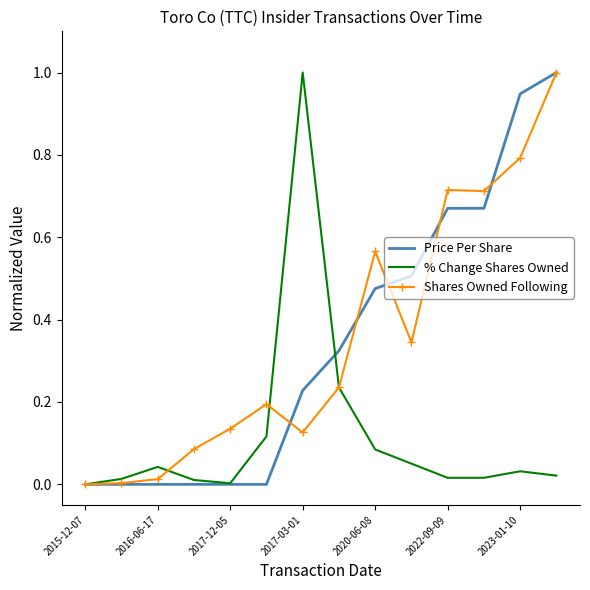

What is the greatest value displayed?

1.0